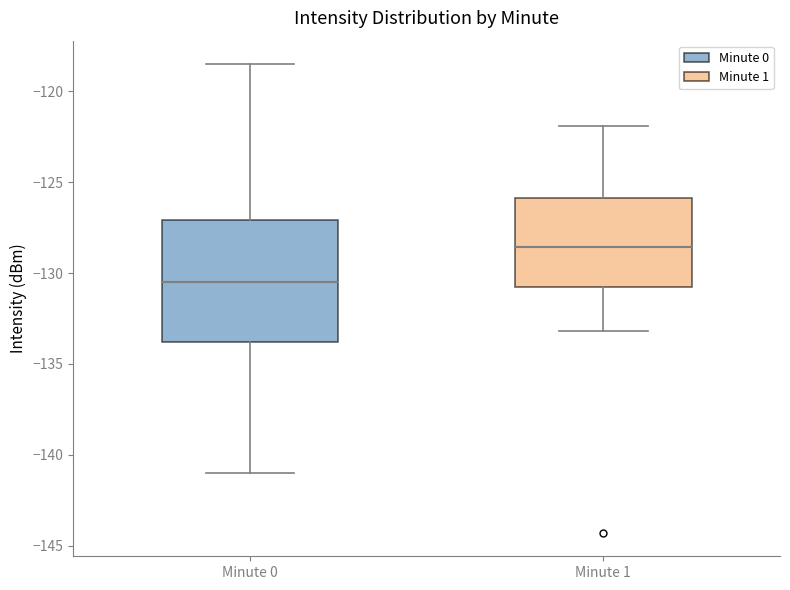

Reading left to right, transcribe this box plot: for each box, give where its median line is, the range the box spans, and where its two whiskers end, as read against the y-axis. The values are not printed on the chart, so give them approximately, as read against the axis.

Minute 0: median -130.5, box -134.0 to -127.0, whiskers -141.0 to -118.5
Minute 1: median -128.5, box -131.0 to -126.0, whiskers -133.0 to -122.0